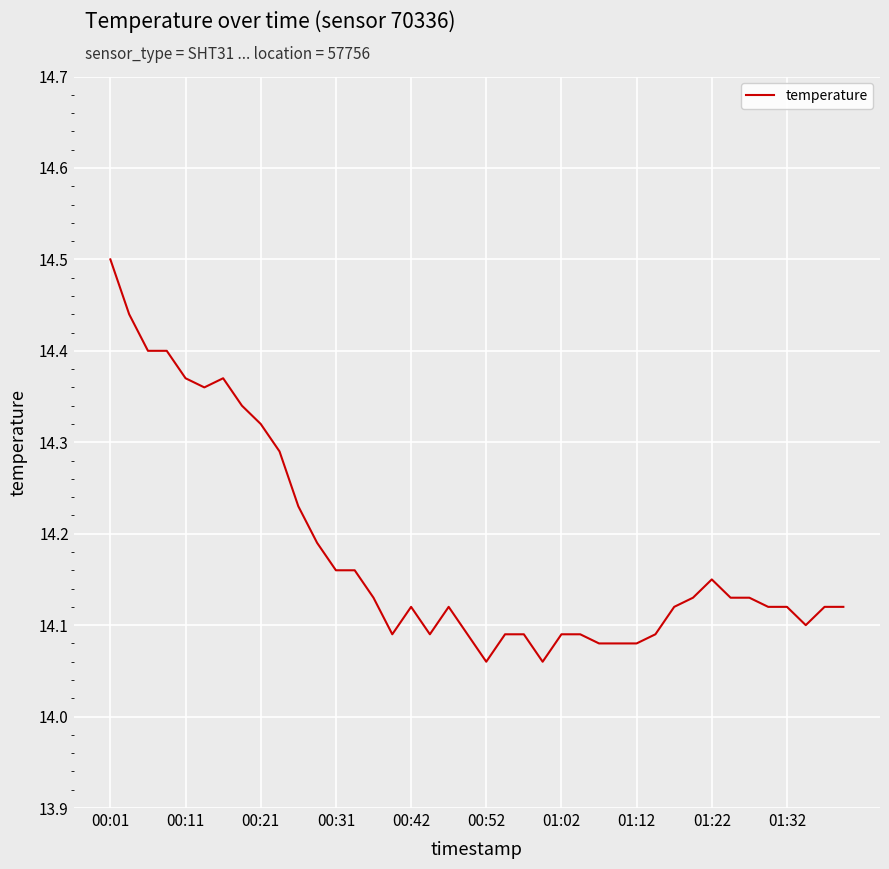

What is the greatest value displayed?

14.5